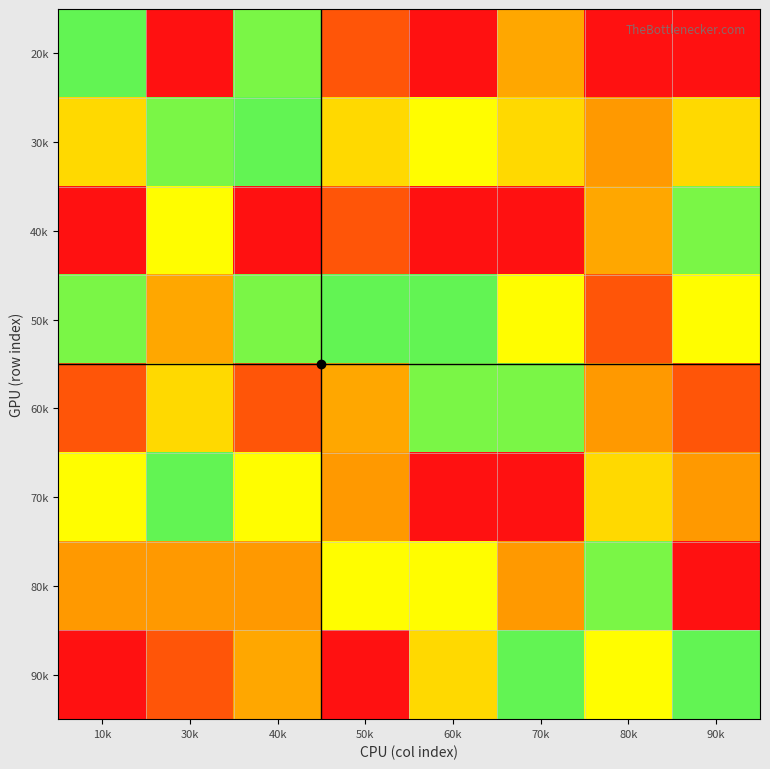

At how many categories does at least one series exceed 1?

8